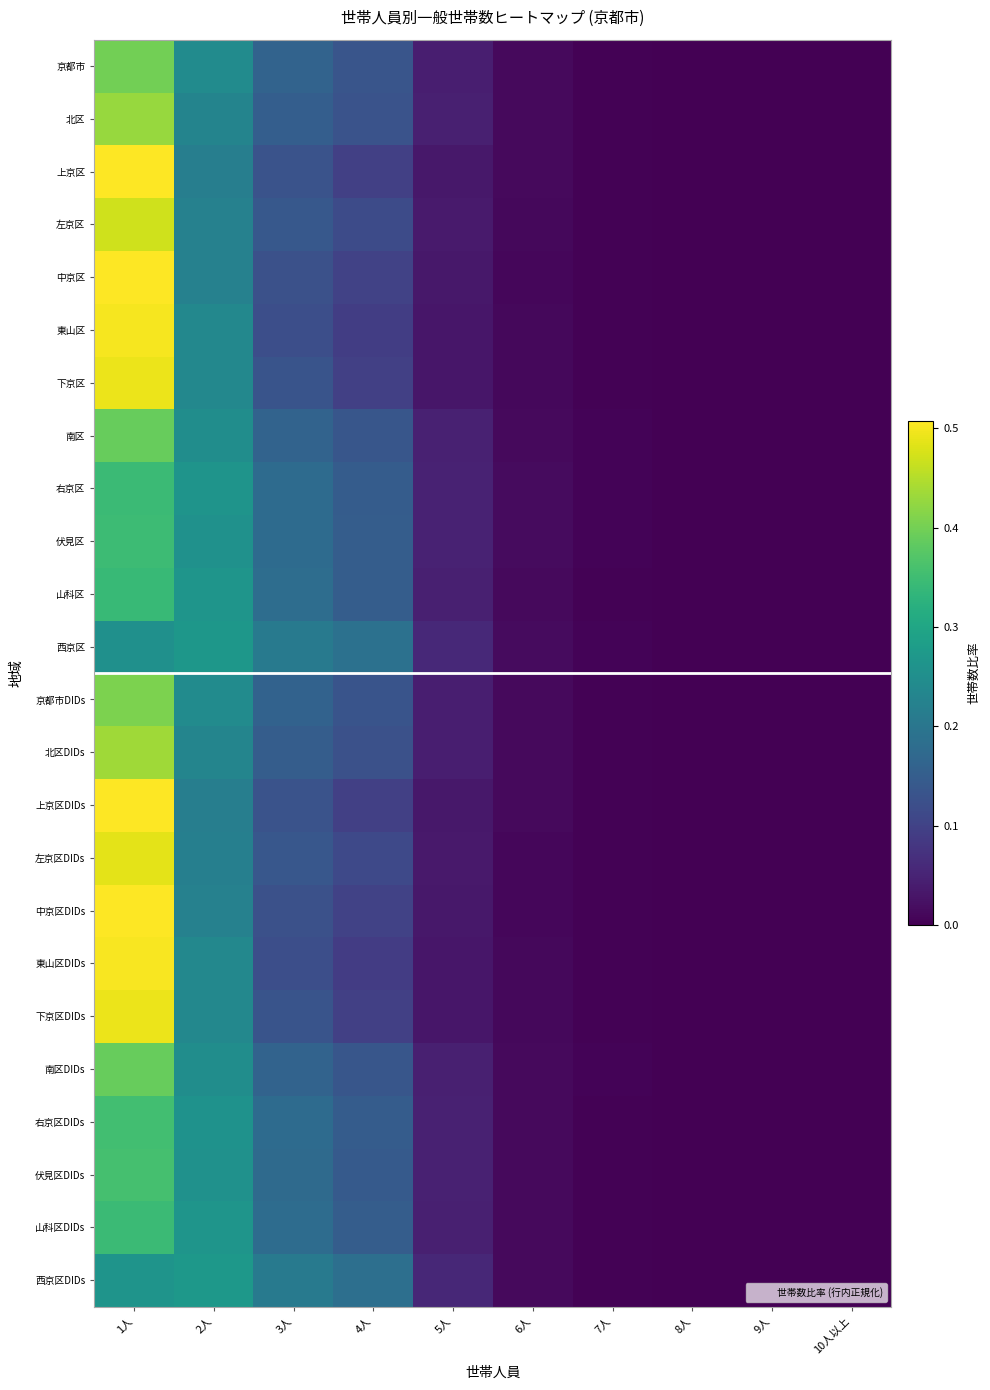

Which has a higher value, 1人 or 5人?

1人